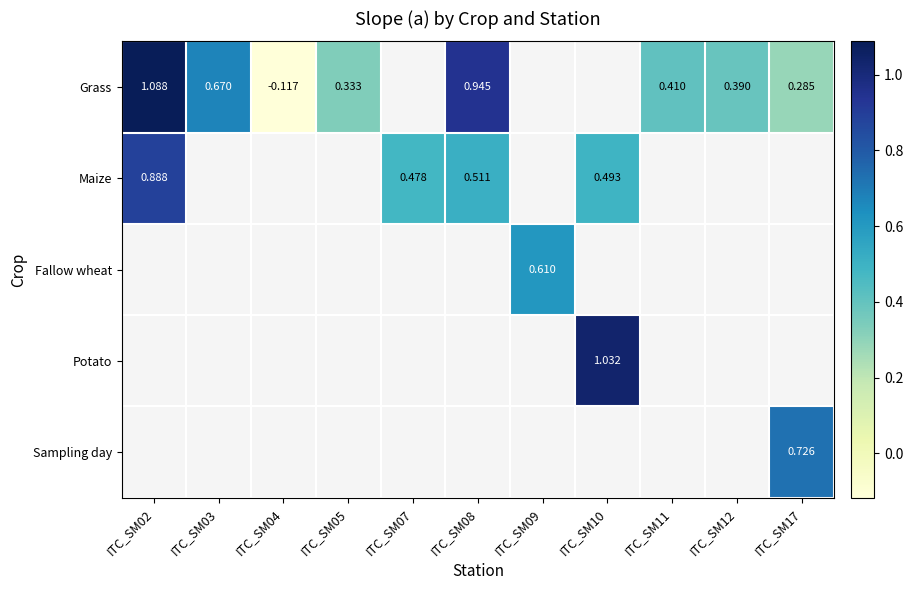

How many positive values does the Maize series have?

4